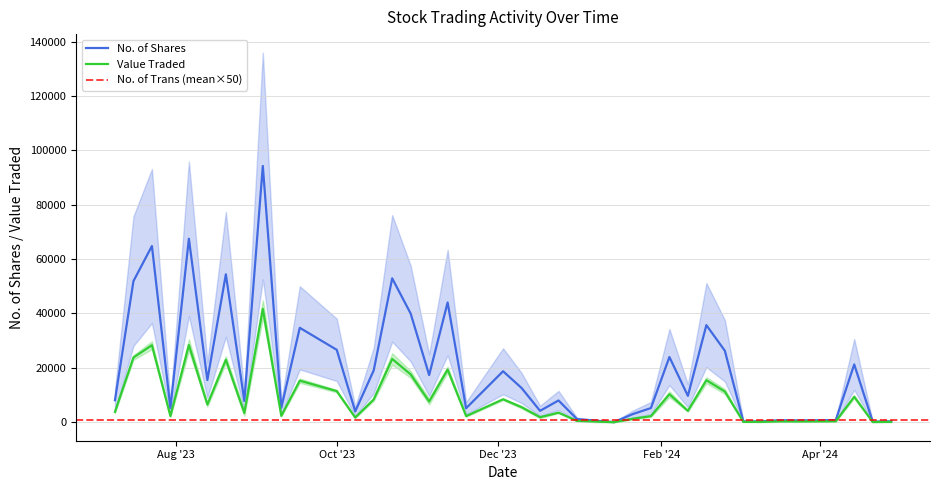

True or false: No. of Shares has a value of 52345 at 24.

False